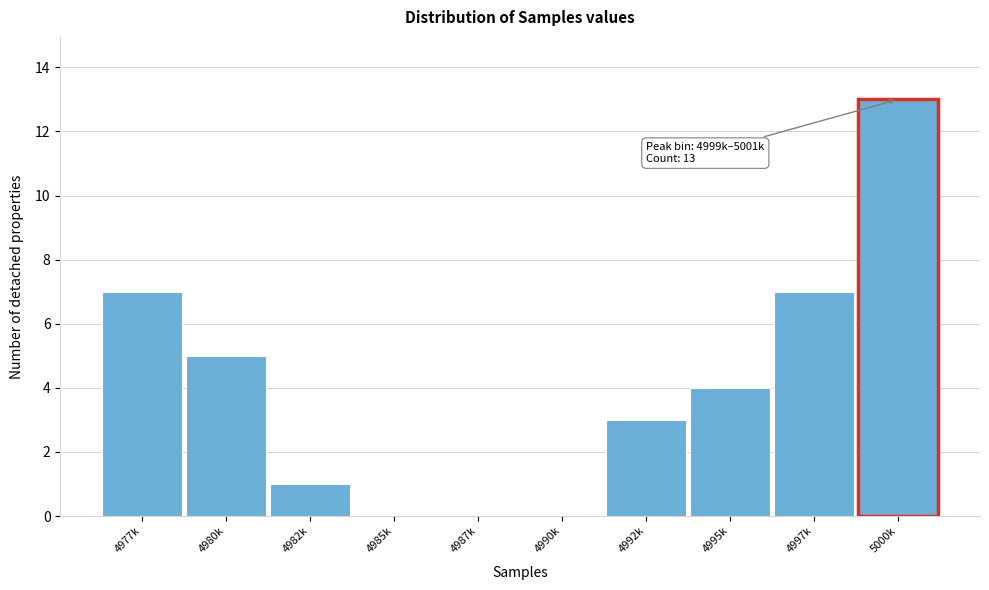

Reading right to left, transcribe all the data shown in this chart.

5000k=13	4997k=7	4995k=4	4992k=3	4990k=0	4987k=0	4985k=0	4982k=1	4980k=5	4977k=7